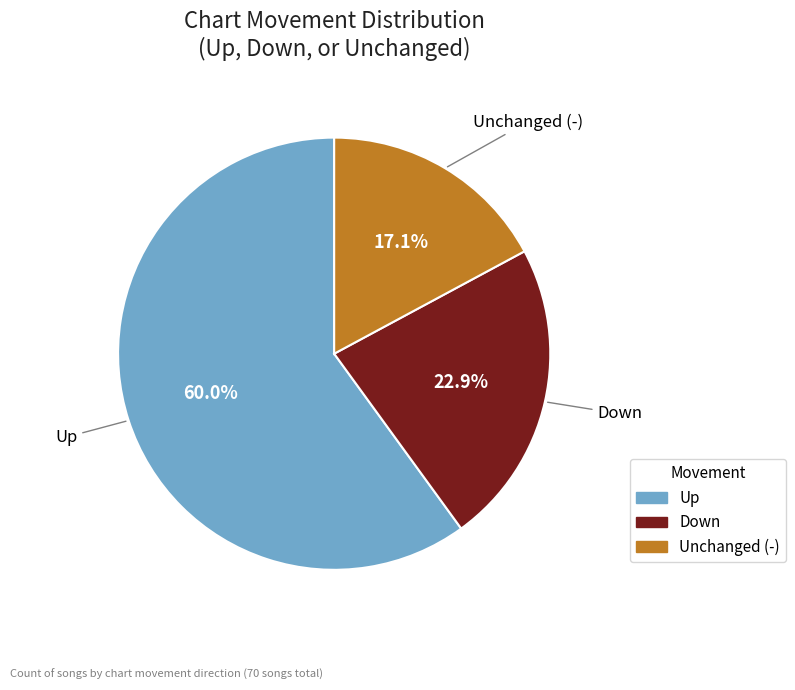

Between Unchanged (-) and Down, which is larger?

Down